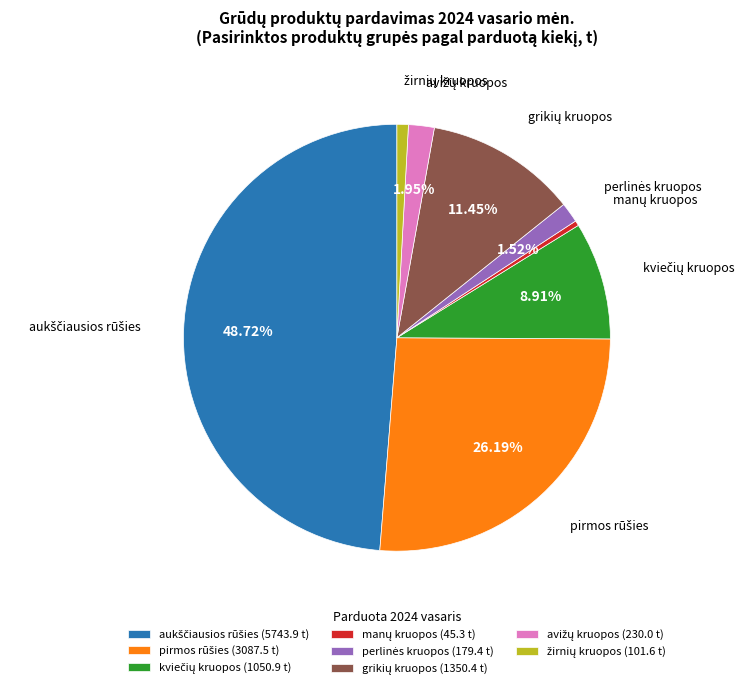

Is there a majority slice in this chart?

No